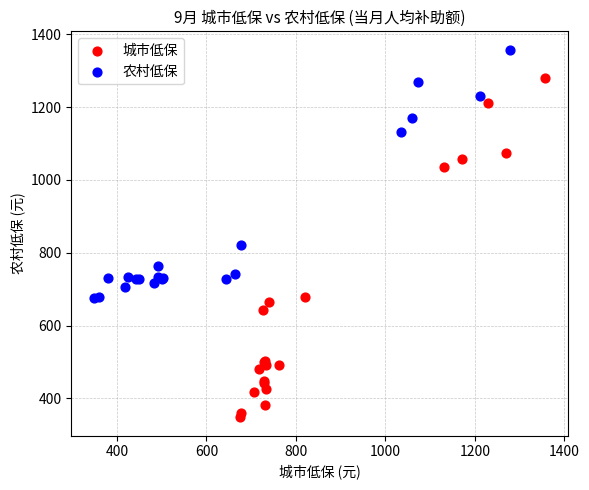

Which series has the widest spread of Y values?

城市低保